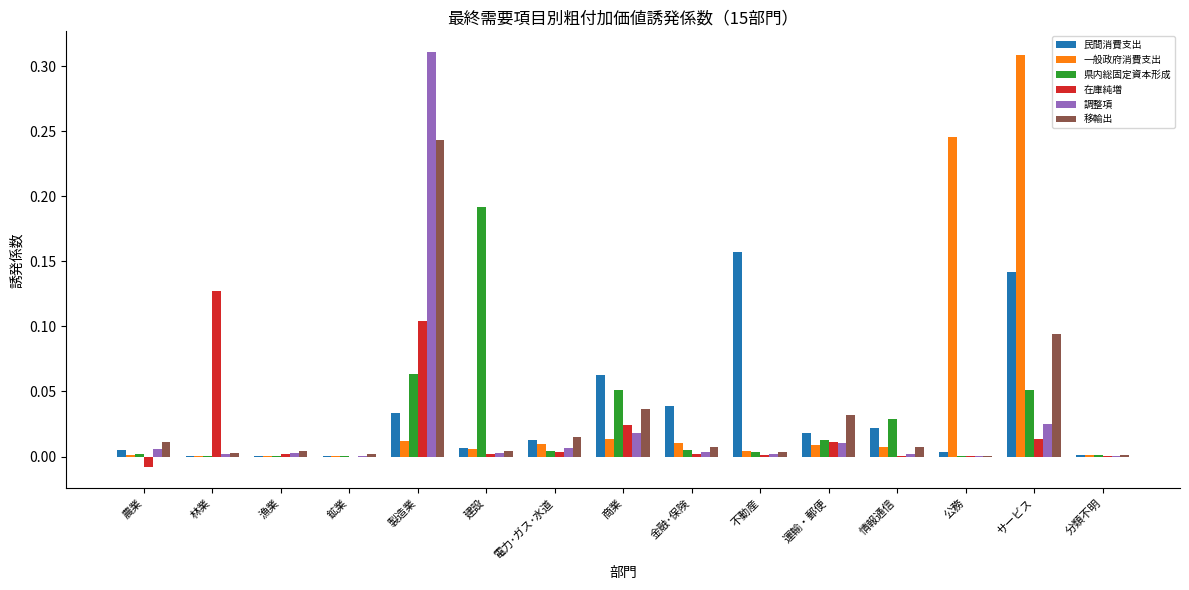

Which category has the highest value in the 民間消費支出 series?

不動産